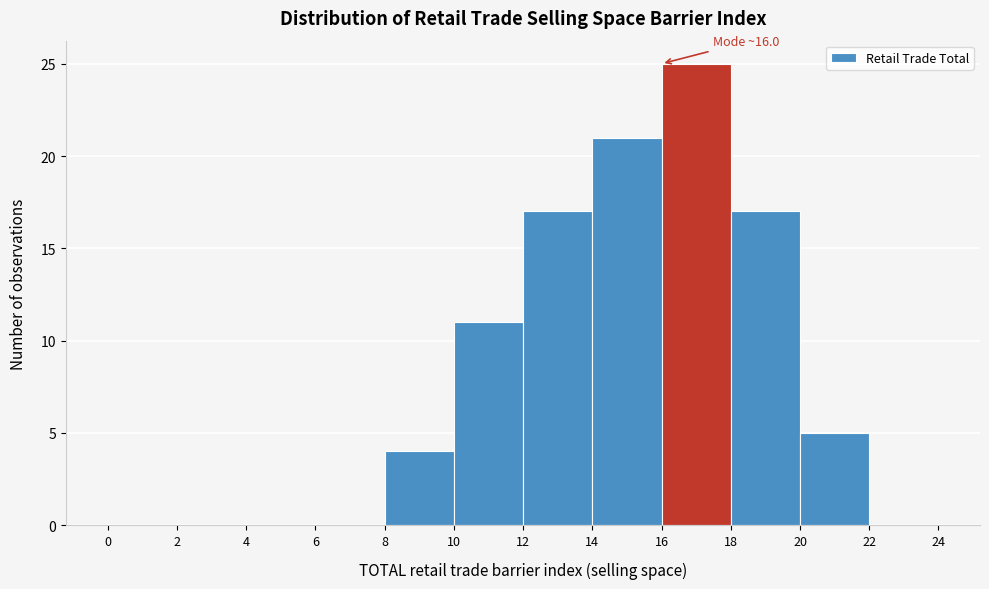

Which range on the x-axis has the tallest bar?

16 to 18